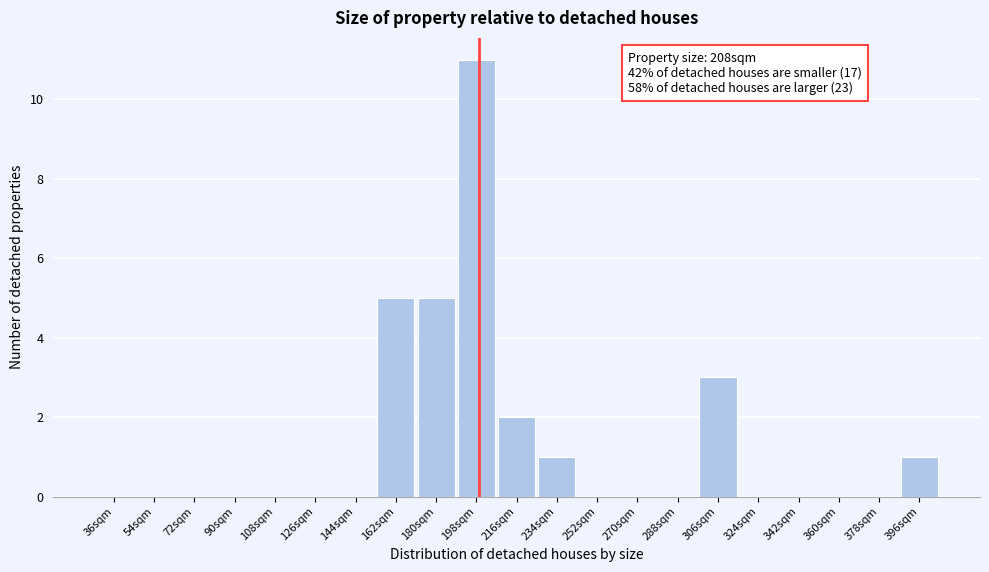

Reading left to right, extract all data points from this chart.

36sqm=0	54sqm=0	72sqm=0	90sqm=0	108sqm=0	126sqm=0	144sqm=0	162sqm=5	180sqm=5	198sqm=11	216sqm=2	234sqm=1	252sqm=0	270sqm=0	288sqm=0	306sqm=3	324sqm=0	342sqm=0	360sqm=0	378sqm=0	396sqm=1